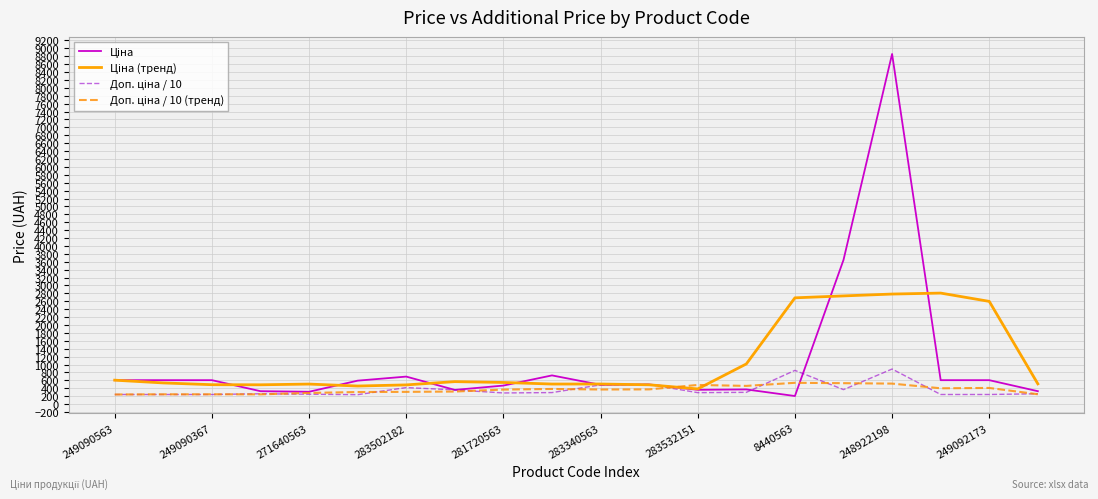

What is the minimum value shown in the chart?

202.7